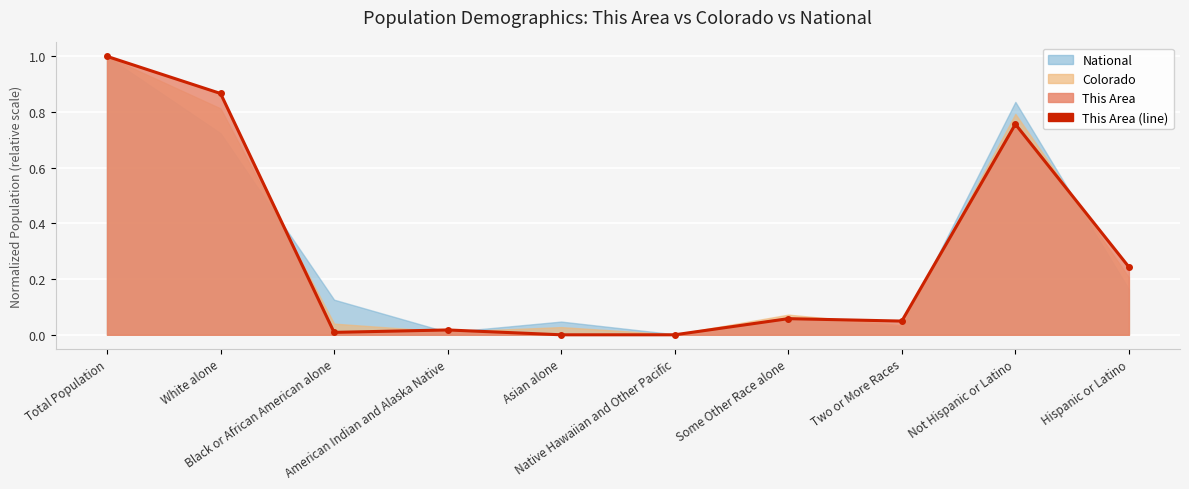

What is the average value?

0.3